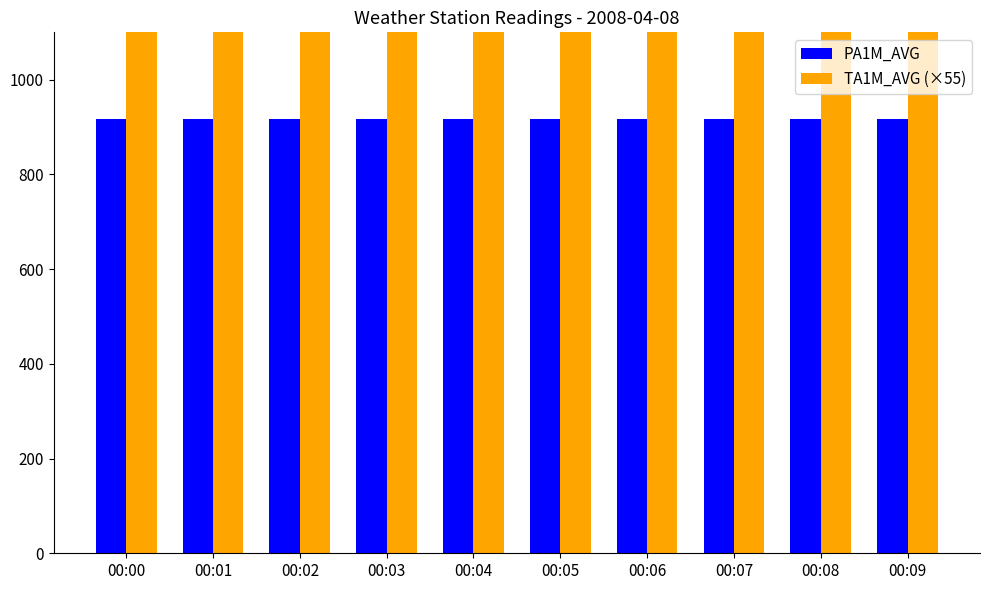

Which series has the largest range (max minus min)?

TA1M_AVG (×55)